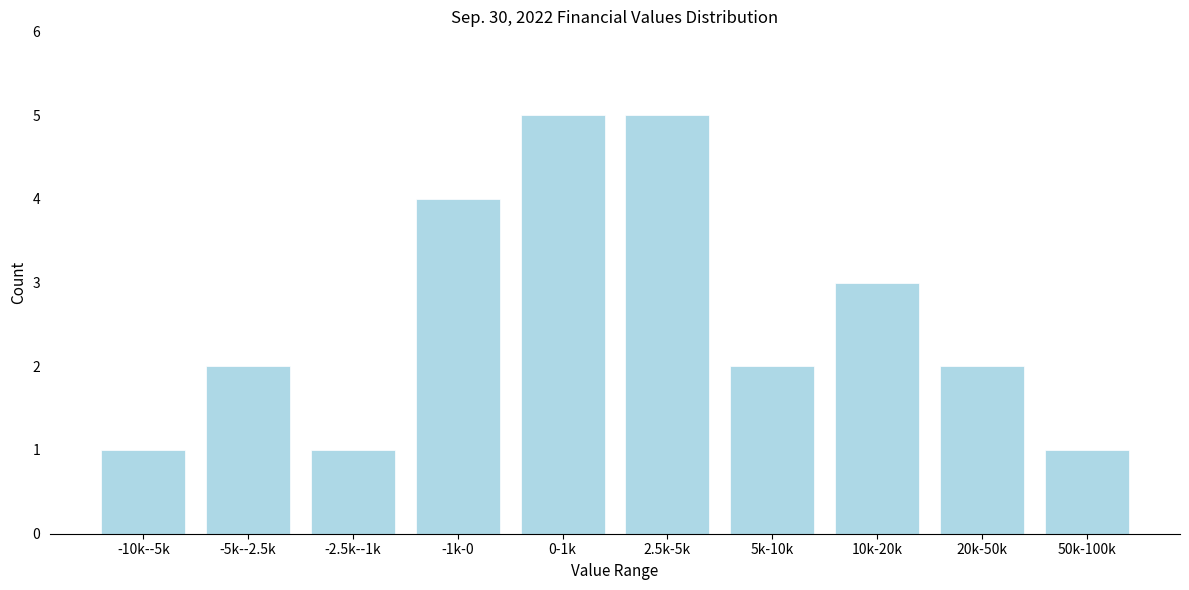

Reading left to right, list all the values displayed in this chart.

-10k--5k=1	-5k--2.5k=2	-2.5k--1k=1	-1k-0=4	0-1k=5	2.5k-5k=5	5k-10k=2	10k-20k=3	20k-50k=2	50k-100k=1